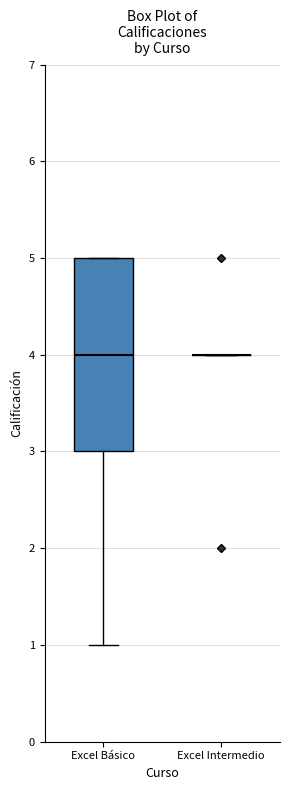

Comparing the boxes themselves (not the whiskers), which one is the tallest?

Excel Básico